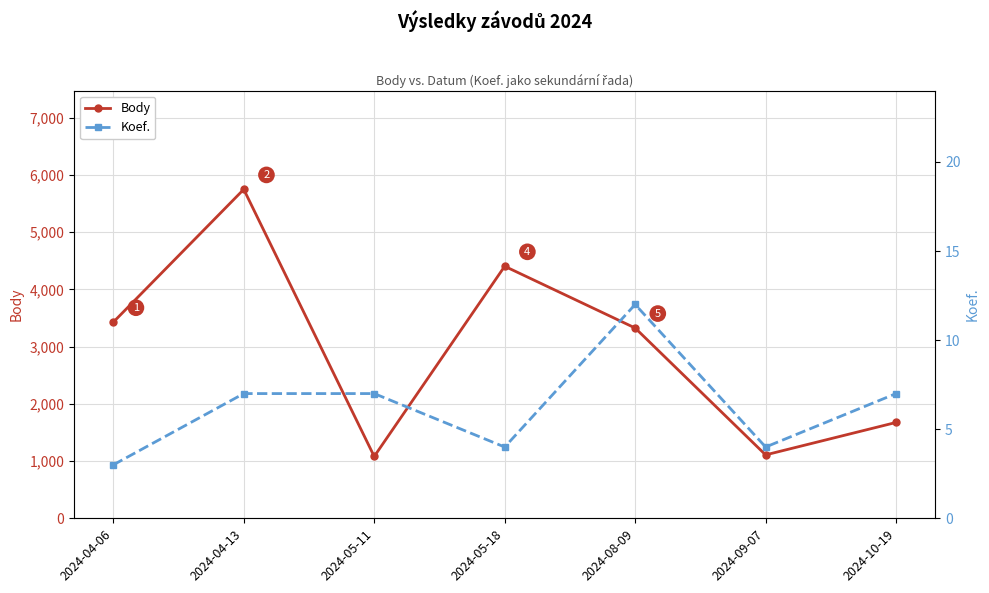

Reading left to right, extract all data points from this chart.

Body: 3427	5748	1081	4404	3325	1108	1675
Koef.: 3	7	7	4	12	4	7